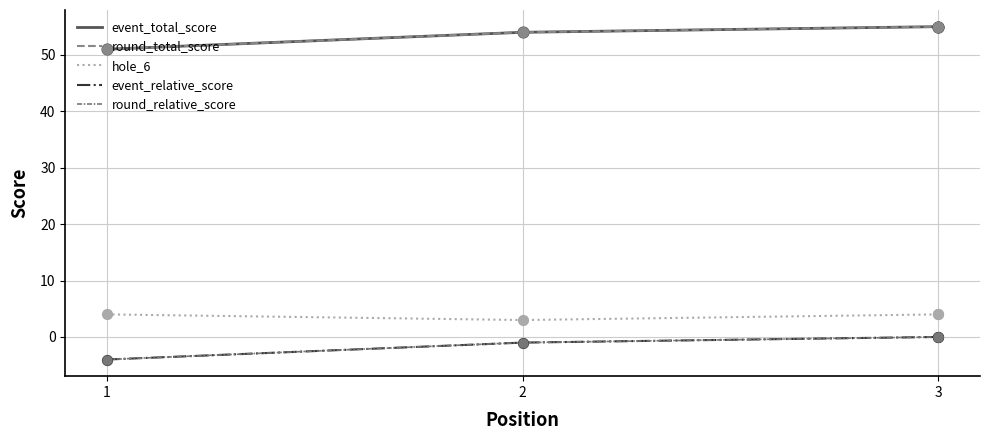

What is the total value across all series at 3?

114